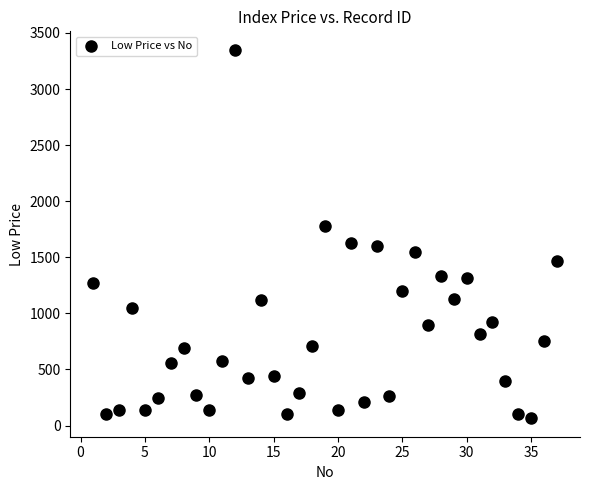

What is the range of Y values (max minus min)?

3285